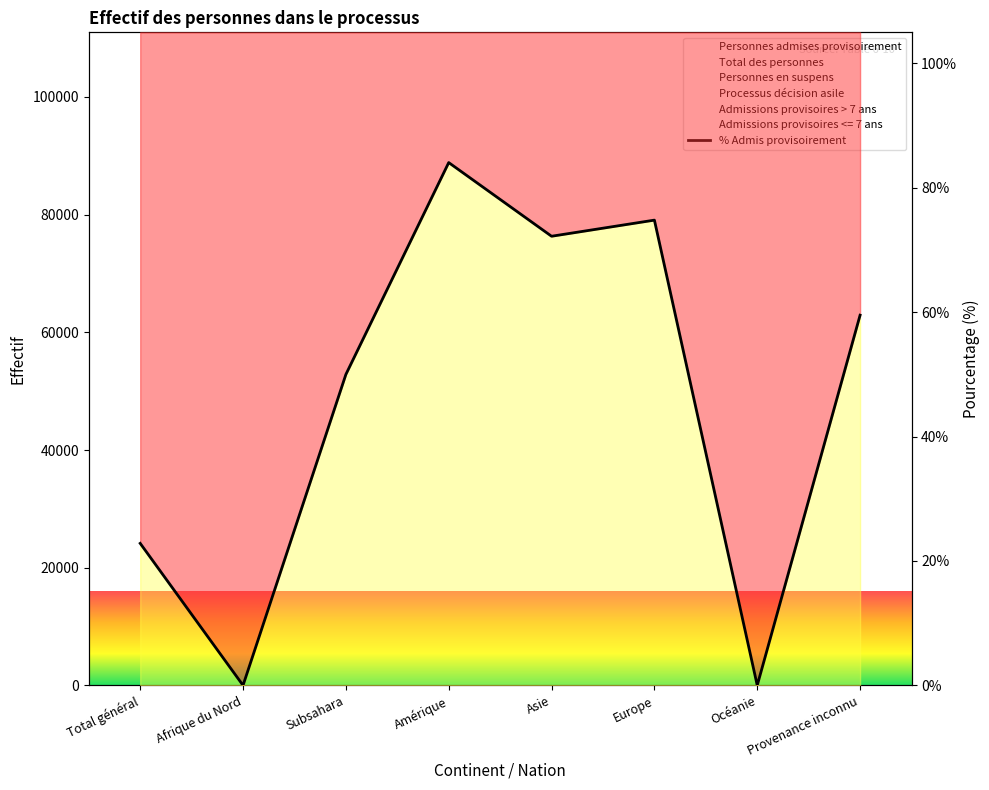

Does the chart display data point markers on the line(s)?

No